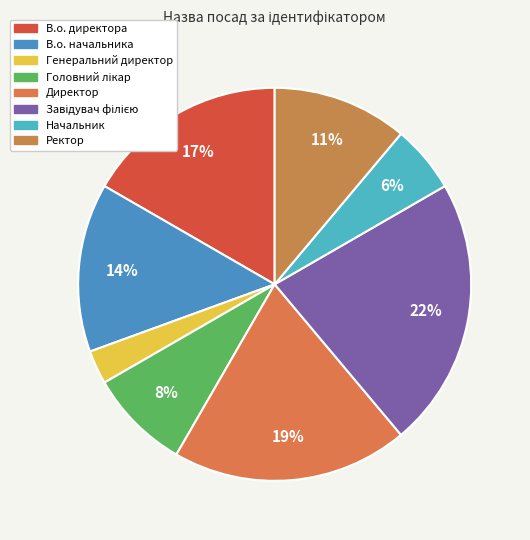

Which slice is the largest?

Завідувач філією